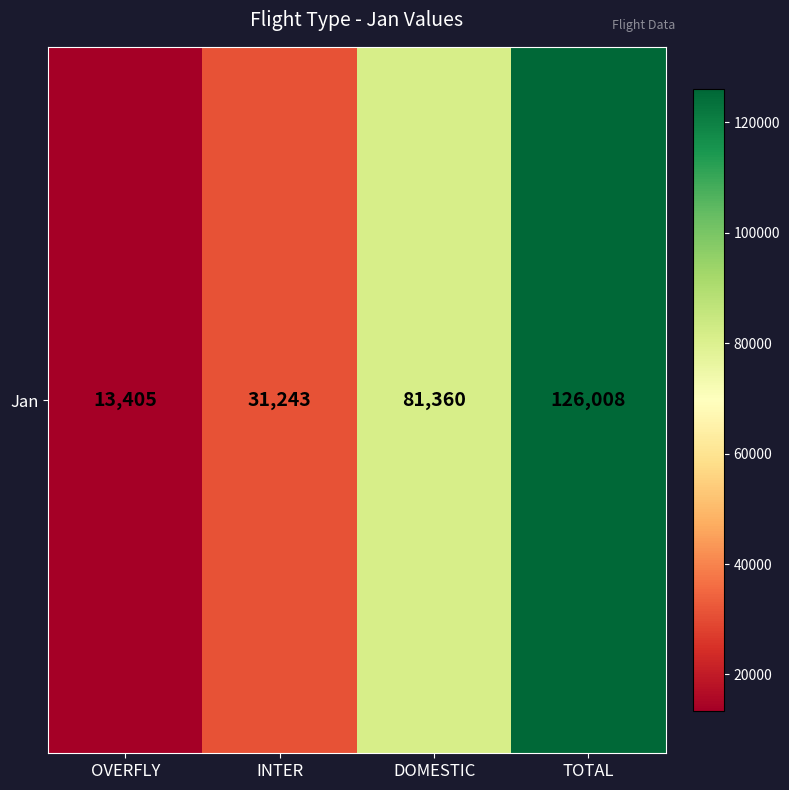

True or false: the data shows 126008 at TOTAL.

True